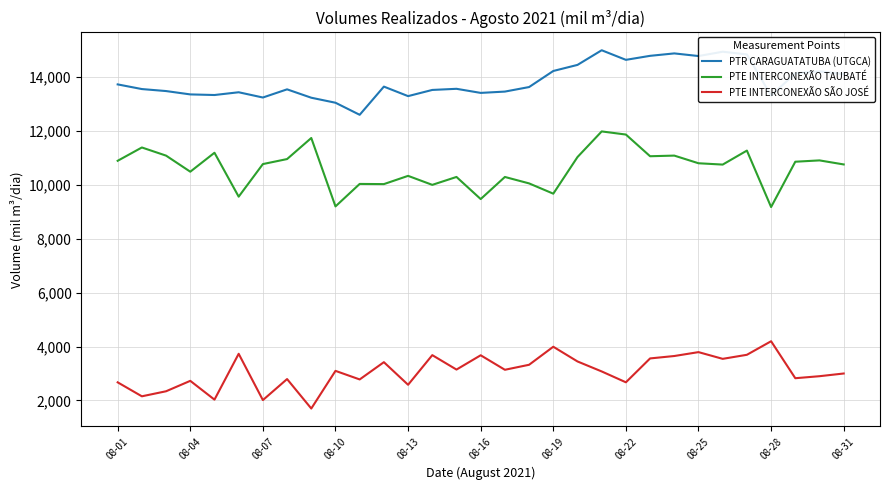

True or false: PTR CARAGUATATUBA (UTGCA) and PTE INTERCONEXÃO TAUBATÉ cross at least once.

False